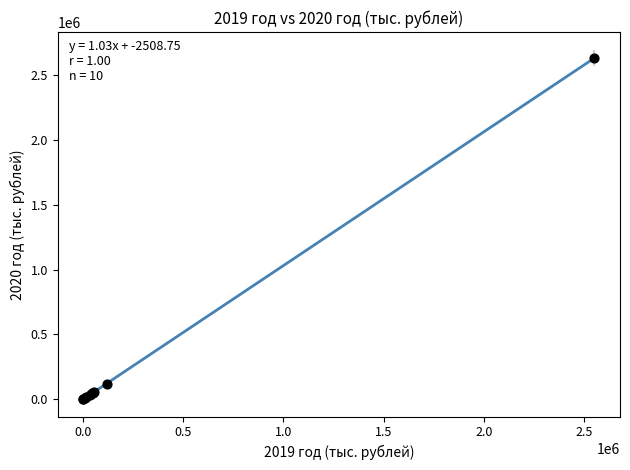

What Y value in the scatter plot is closest to 1318298?

114615.3